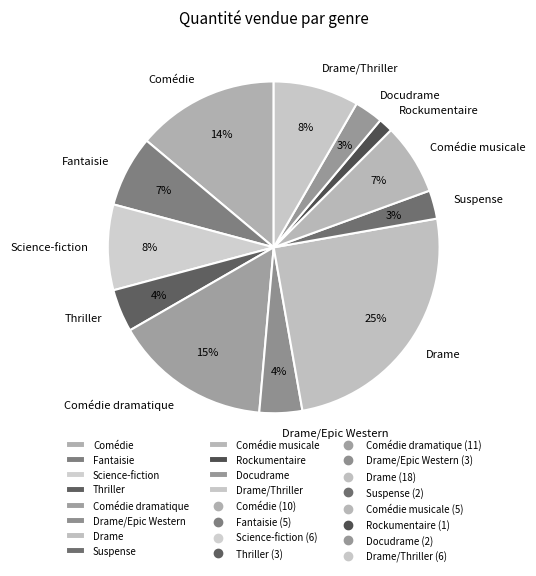

Which has a higher value, Drame/Epic Western or Docudrame?

Drame/Epic Western